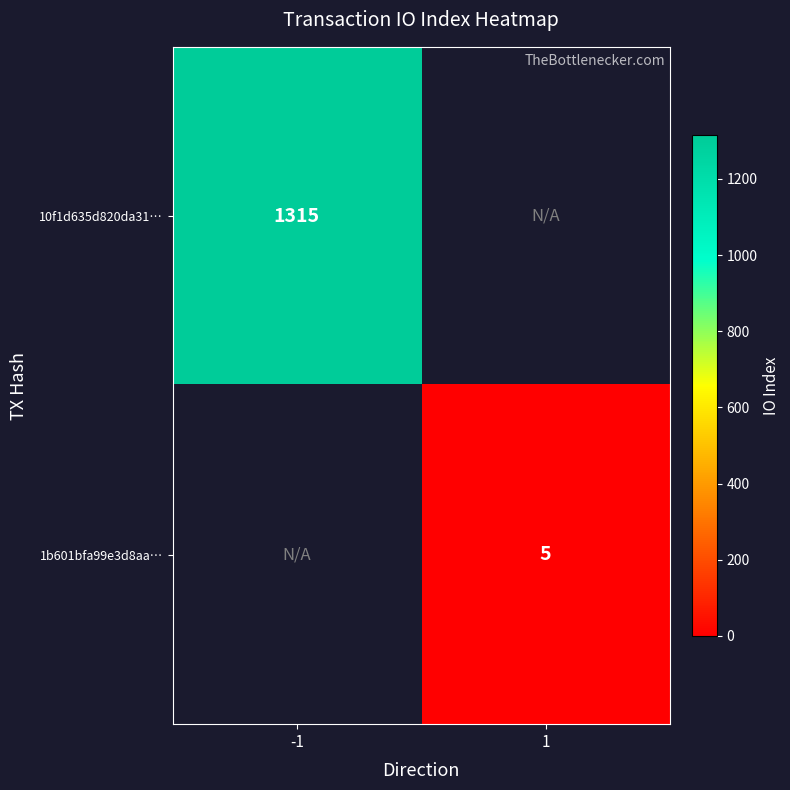

The value of 10f1d635d820da31… at -1 is 323. True or false?

False